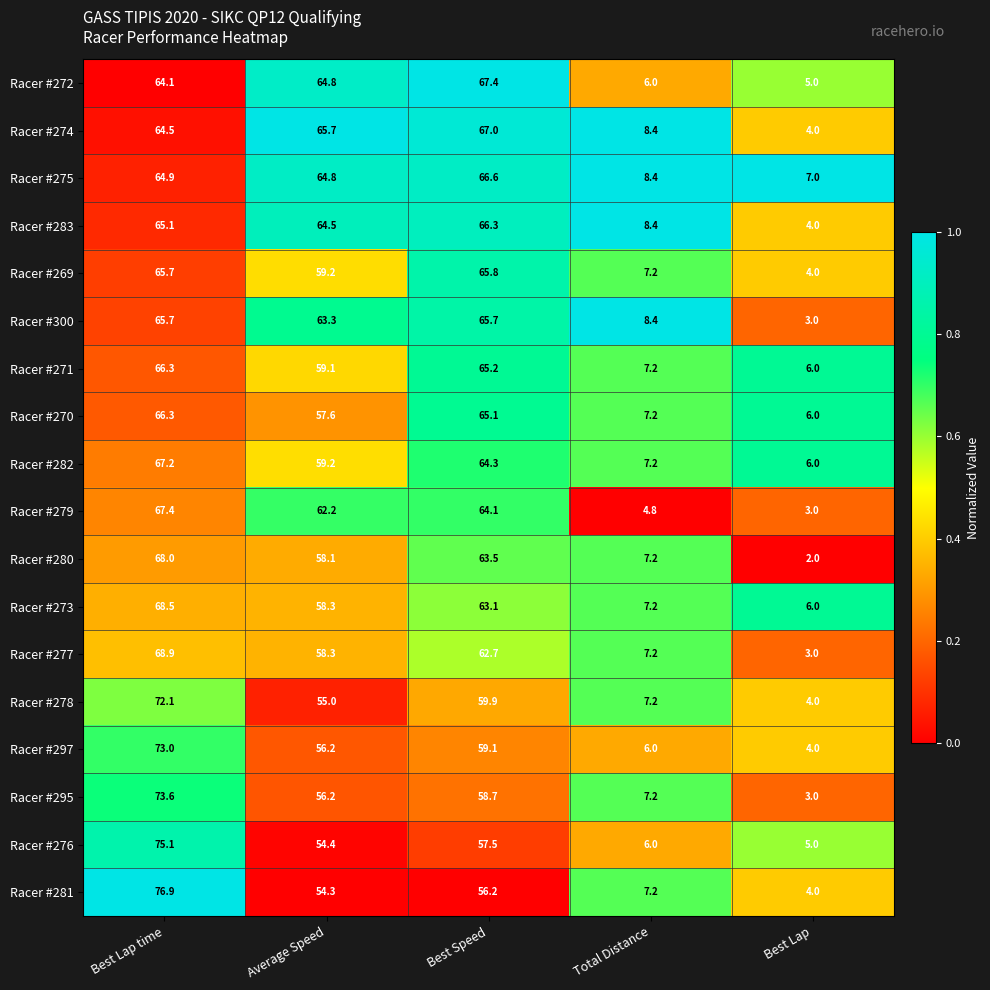

What is the spread (max minus min) of values at Average Speed?

11.4